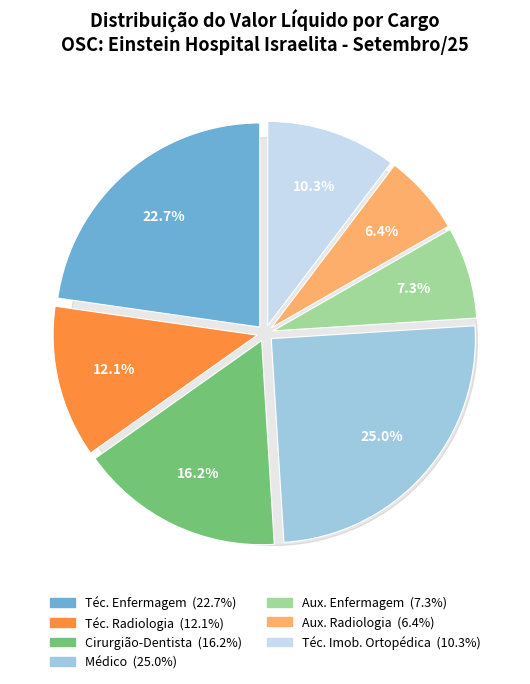

Count the number of slices in the pie.

7